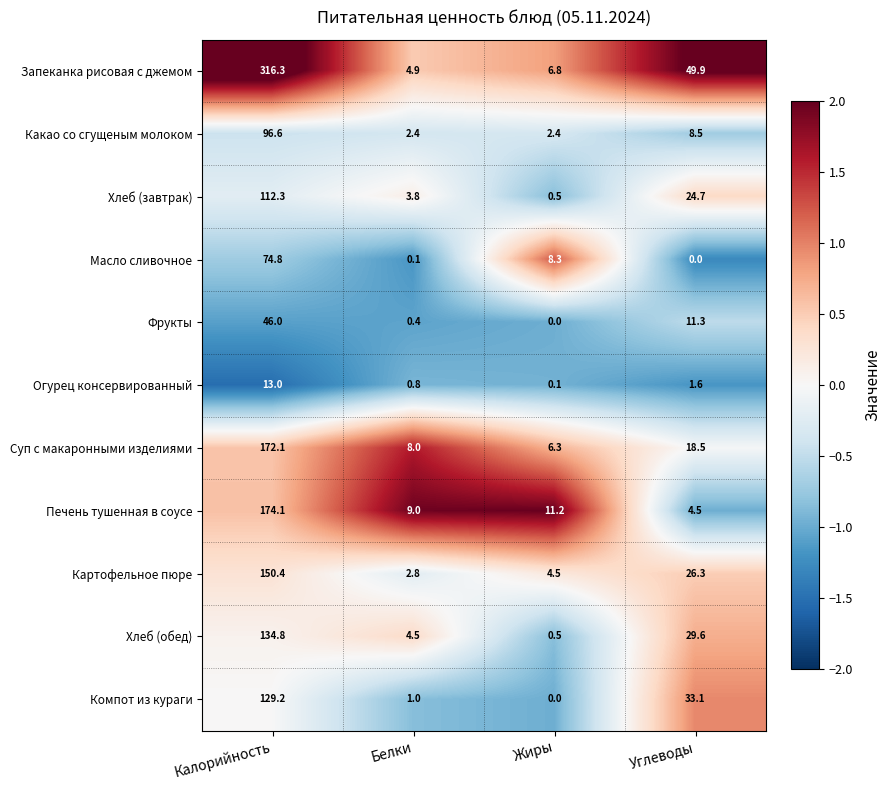

What is the difference between the second highest and minimum values in the Картофельное пюре series?

23.5